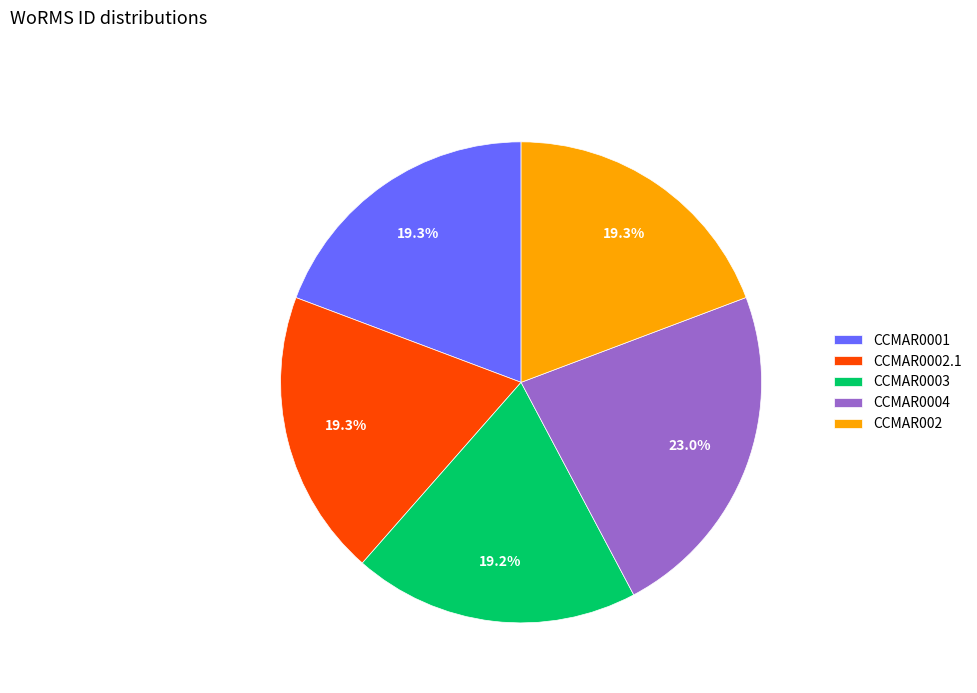

Approximately how many times larger is the value at CCMAR0003 compared to CCMAR0004?

0.8